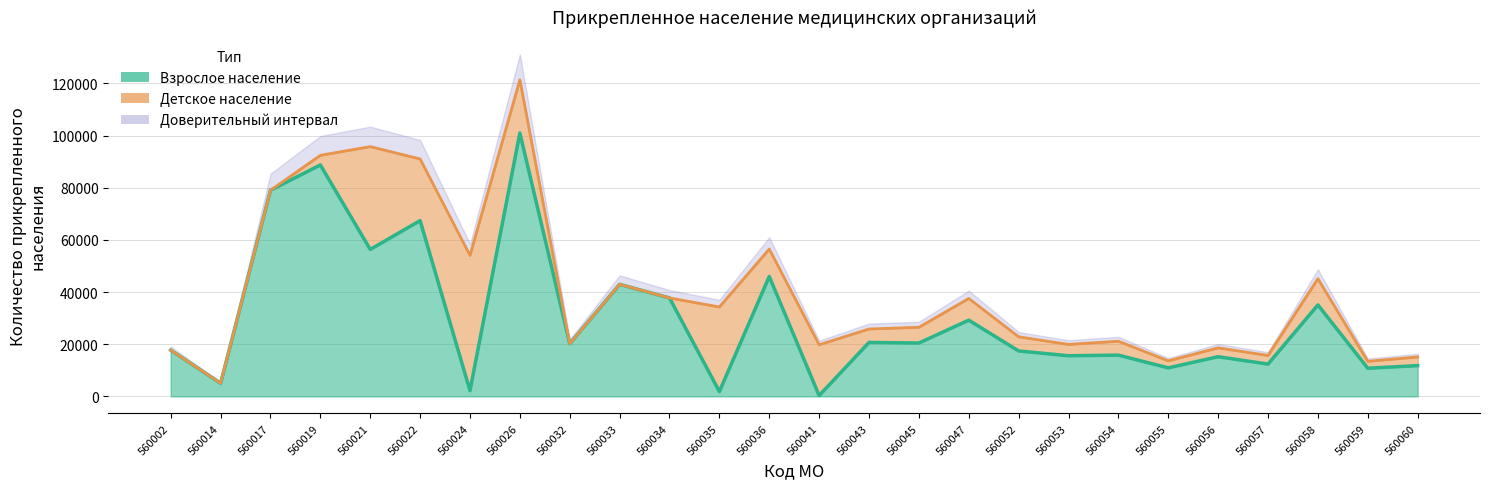

Reading left to right, what are all the values shown in this chart?

560002=17689	560014=5023	560017=79040	560019=88744	560021=56338	560022=67387	560024=2176	560026=100994	560032=20202	560033=42952	560034=37724	560035=1821	560036=45971	560041=283	560043=20664	560045=20438	560047=29208	560052=17395	560053=15557	560054=15795	560055=10916	560056=15189	560057=12364	560058=35054	560059=10763	560060=11776